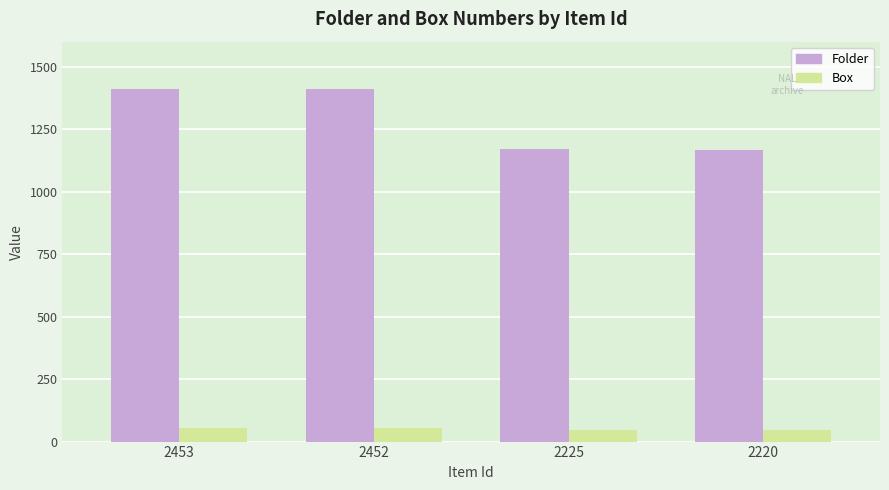

What value does the Folder series have at 2225, to the nearest 10?

1170